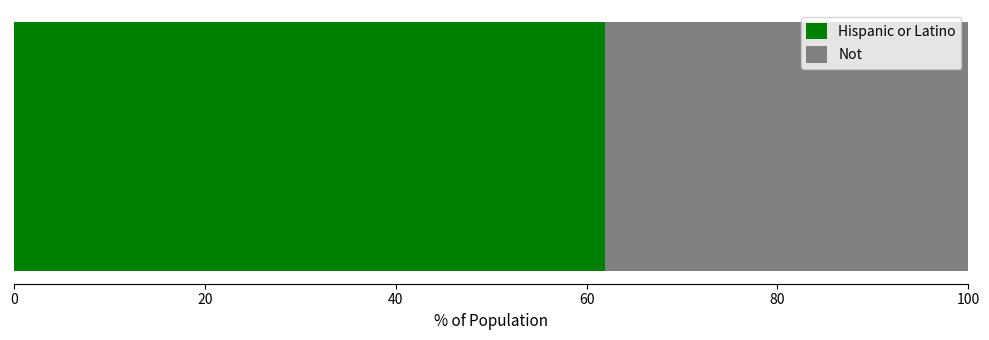

What is the lowest value of the Hispanic or Latino series?

61.9